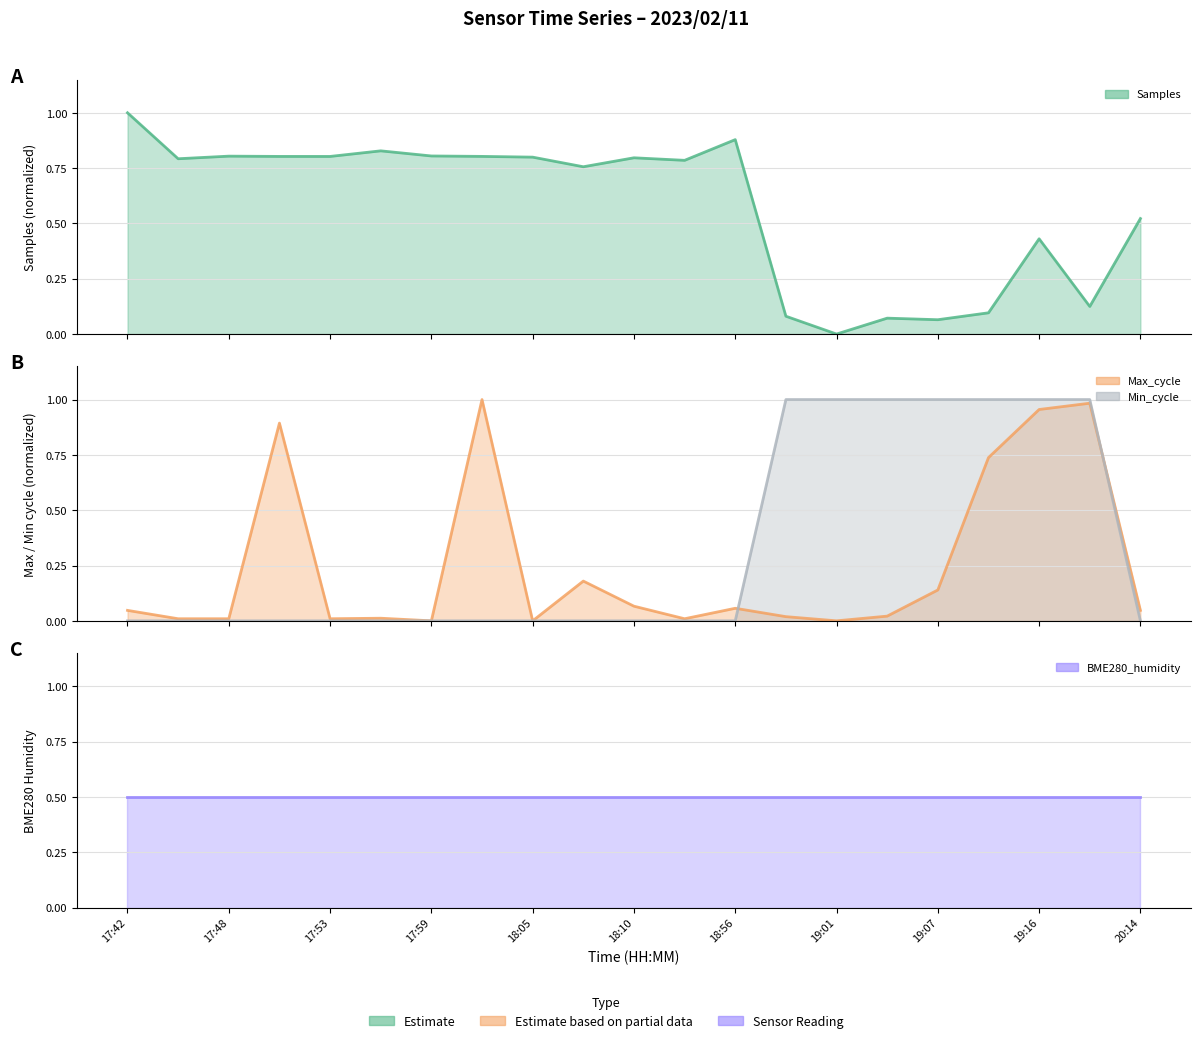

Is the value of Samples (line) at 11 greater than the value of Min_cycle (line) at 19:01?

Yes